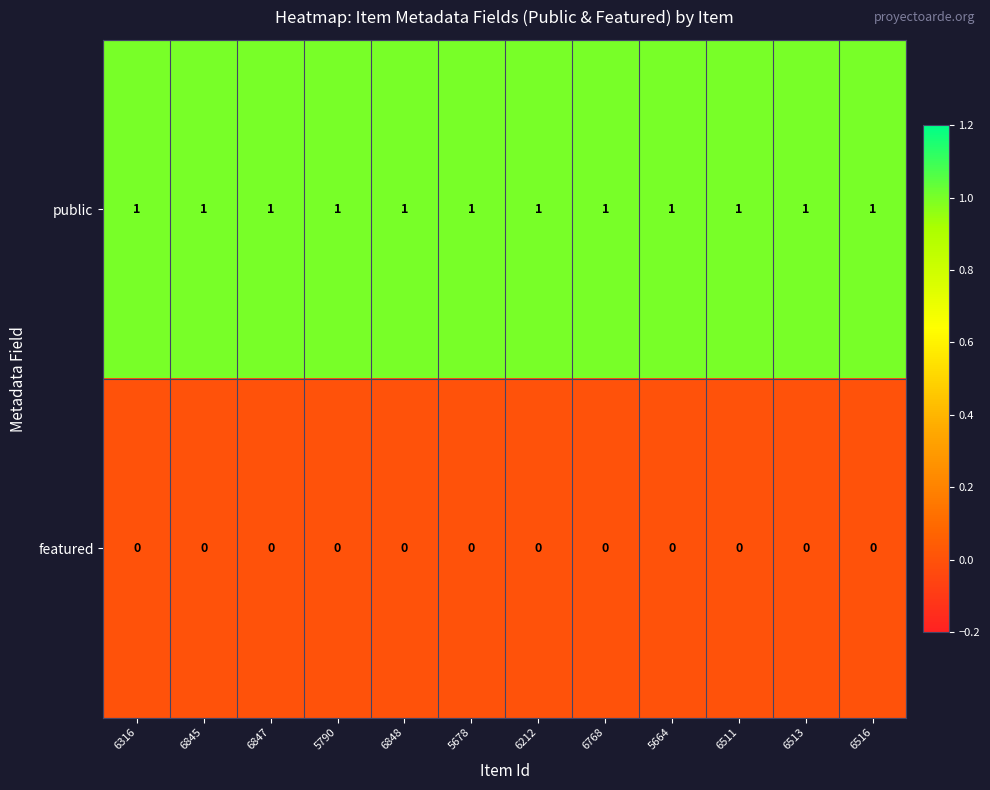

At 6847, list the series in order from largest to smallest.

public, featured